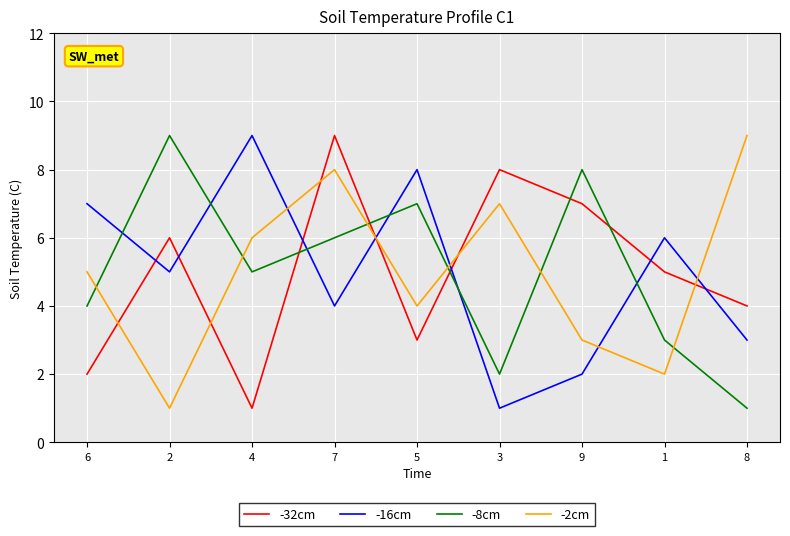

At which label does -8cm first exceed 5?

2